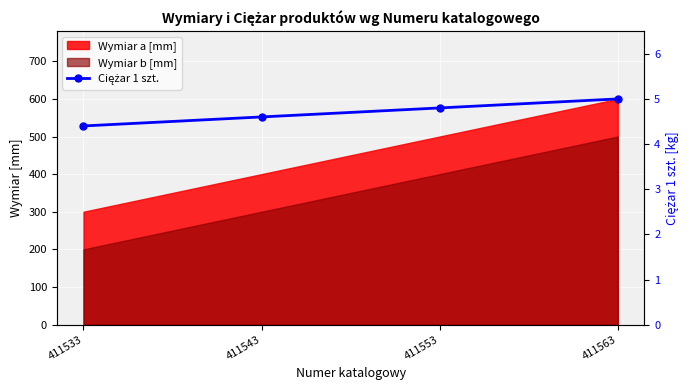

How many categories are shown in the chart?

4